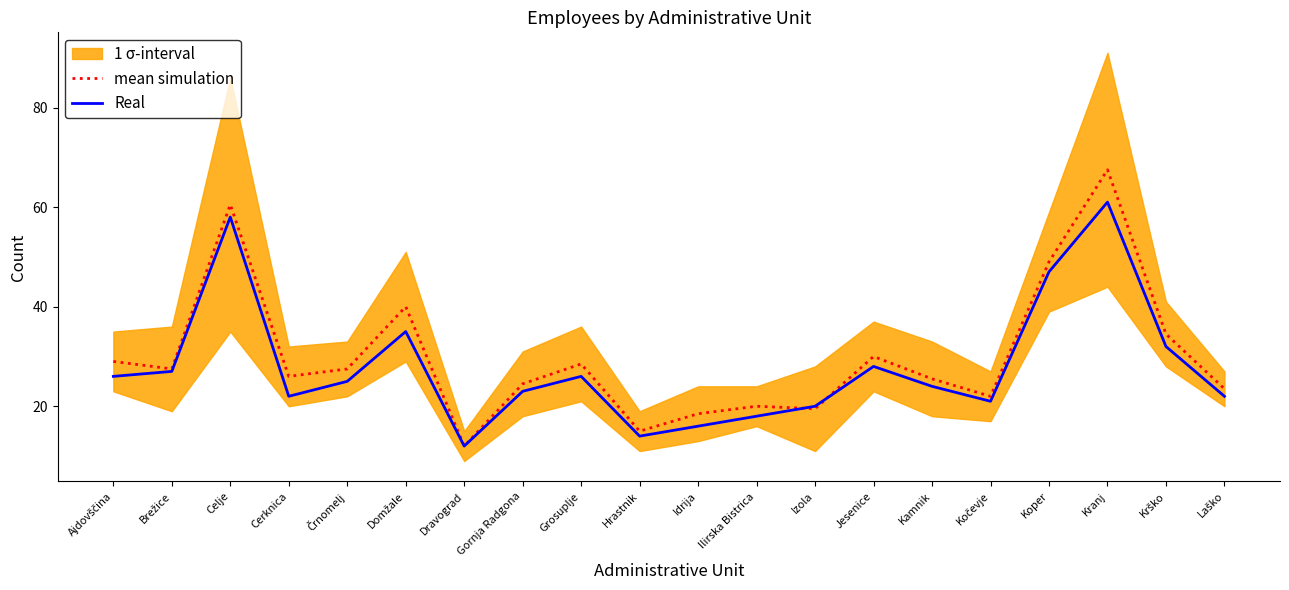

List the series in order of their overall mean, highest first.

mean simulation, Real